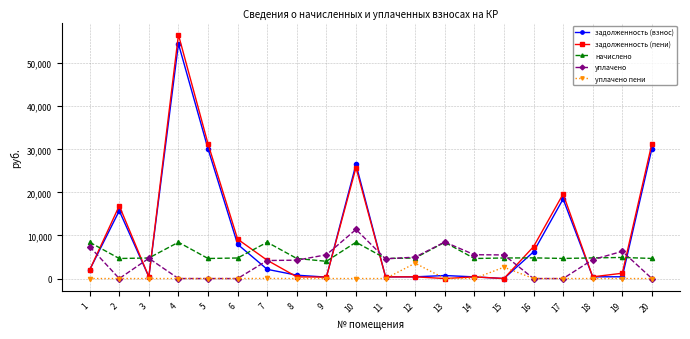

The value of уплачено at 1 is 7418.2. True or false?

True